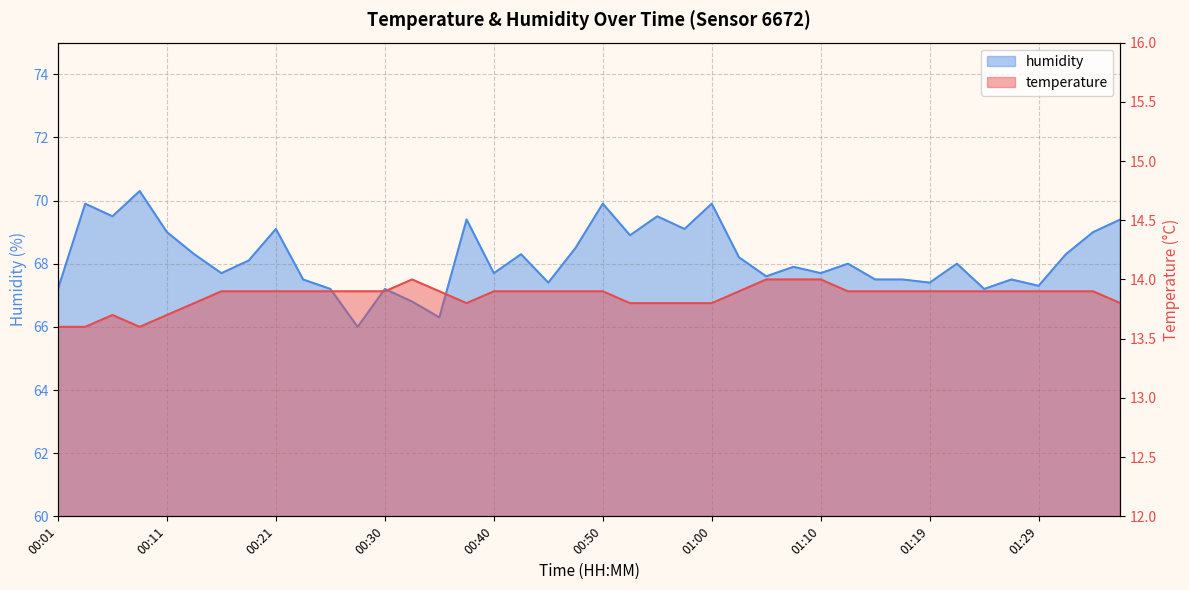

What is the value of the temperature point at the 13th from the left?

13.9